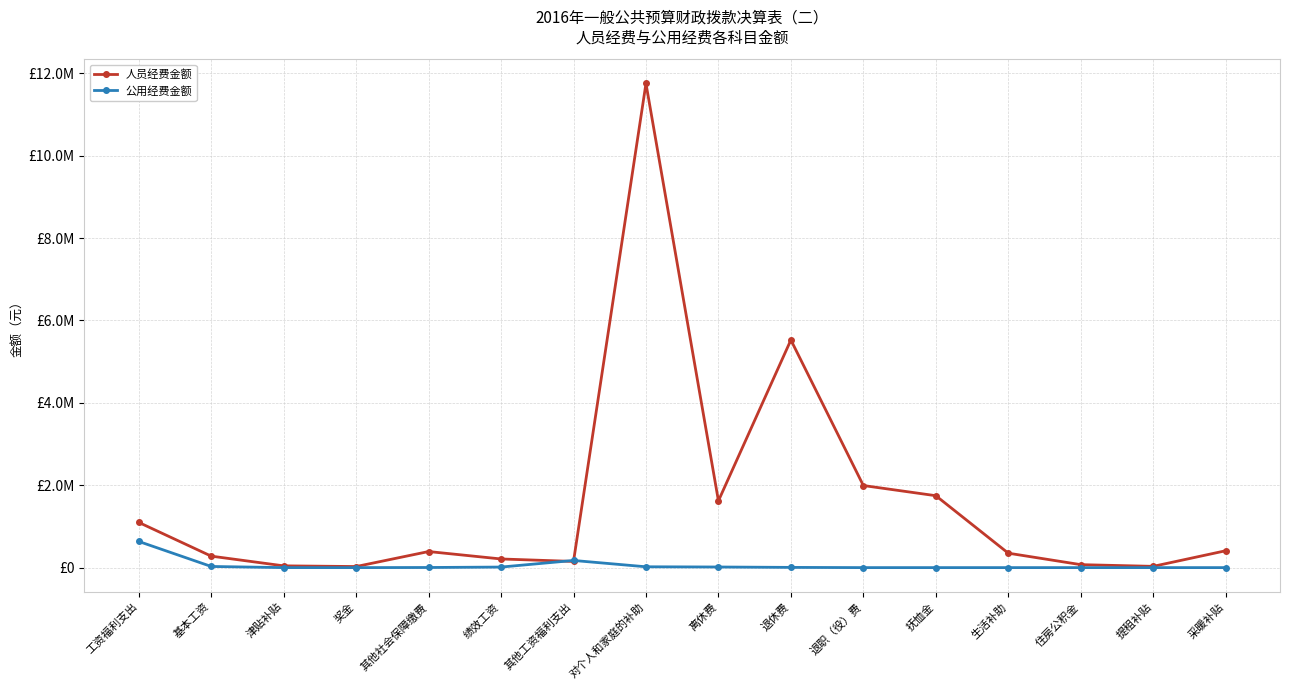

How many intersections are there between 公用经费金额 and 人员经费金额?

2